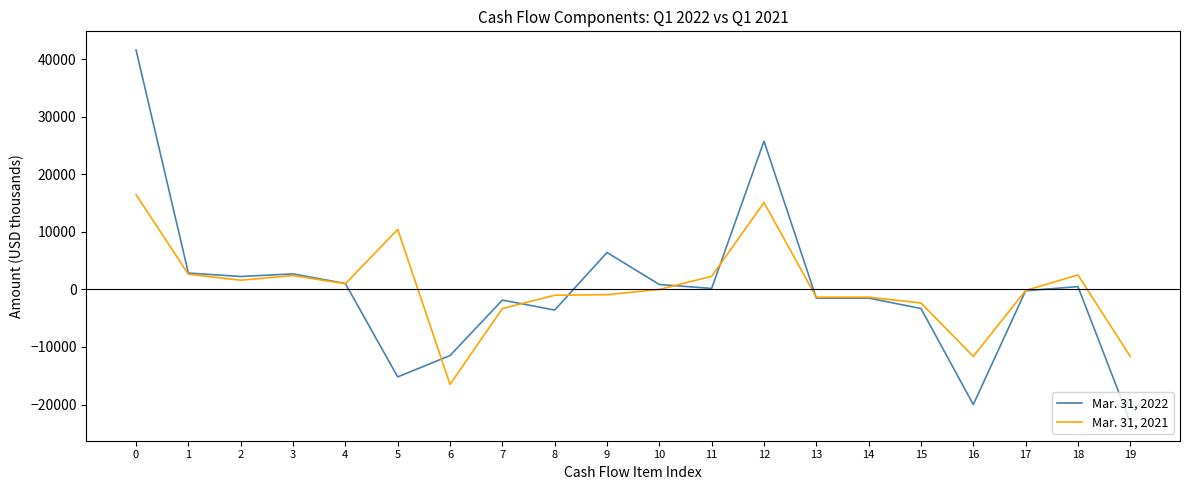

What is the sum of the Mar. 31, 2021 values at 0 and 12?

31578